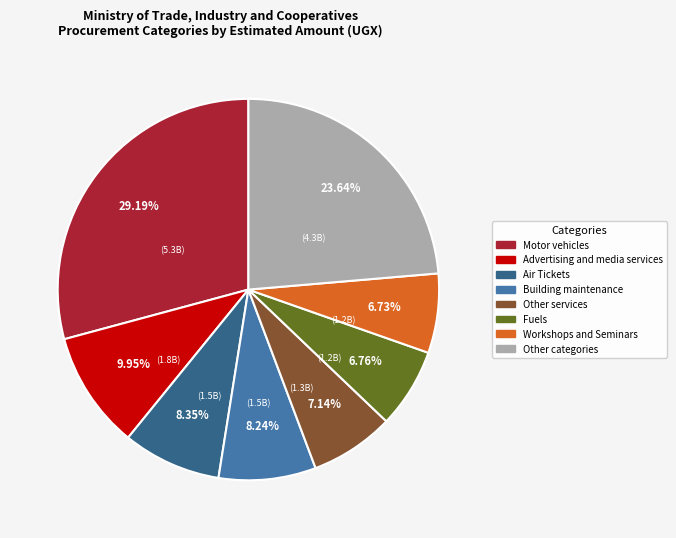

Does any single category account for the majority?

No